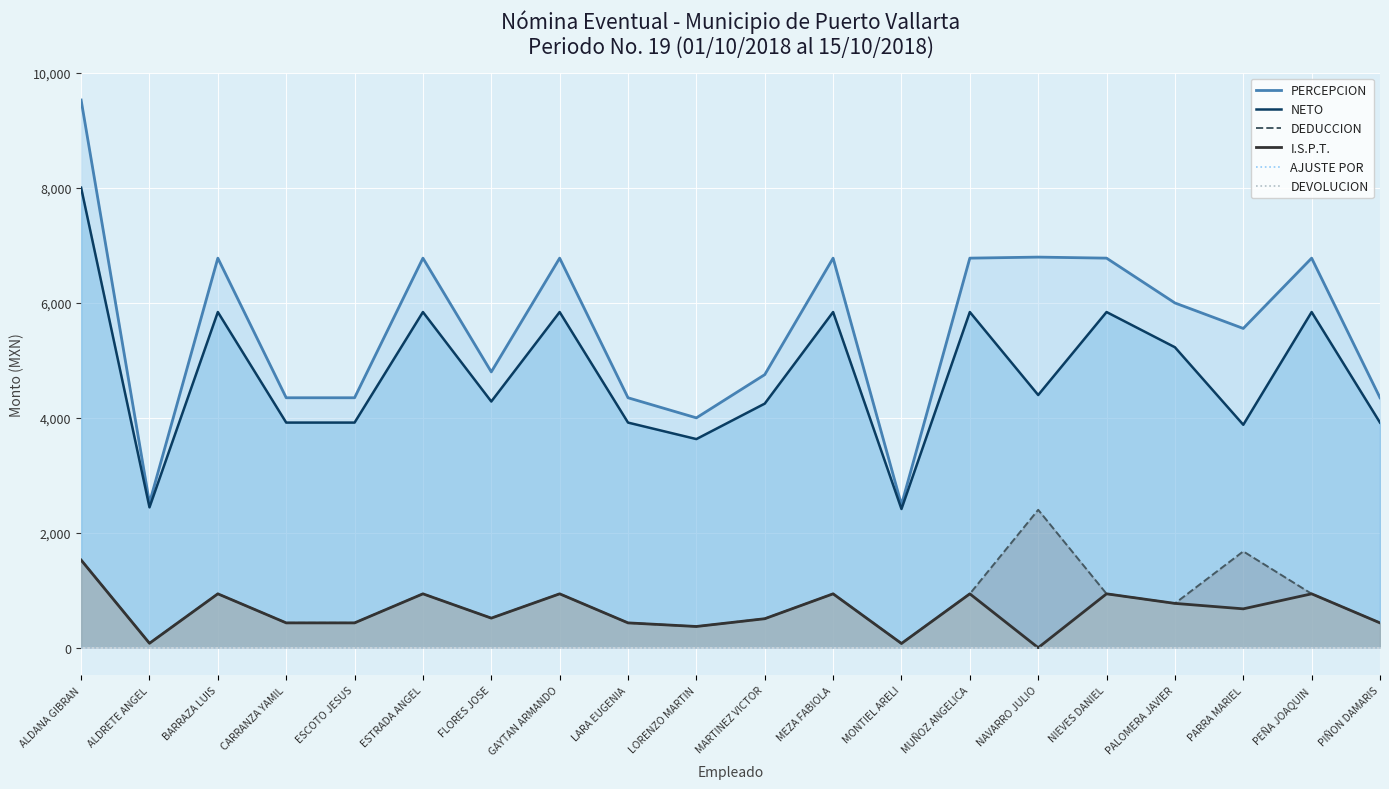

True or false: NETO and DEDUCCION intersect in this chart.

False